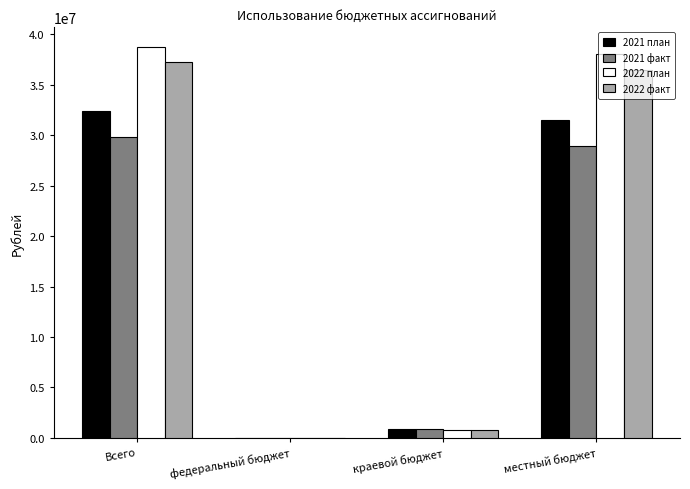

Between федеральный бюджет and местный бюджет, which series saw the biggest shift?

2022 план